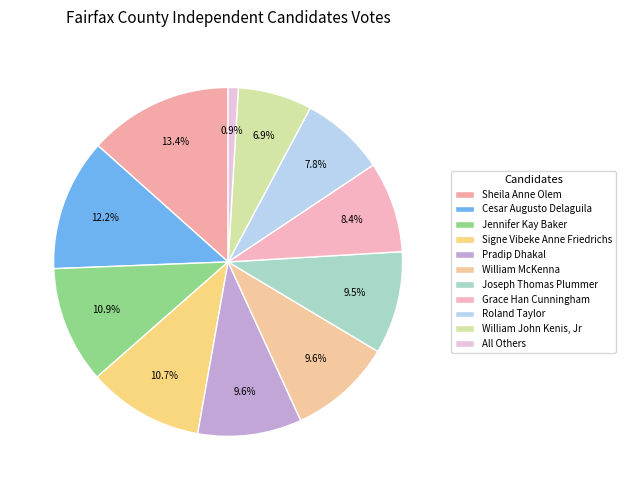

True or false: Sheila Anne Olem accounts for 13% of the total.

True